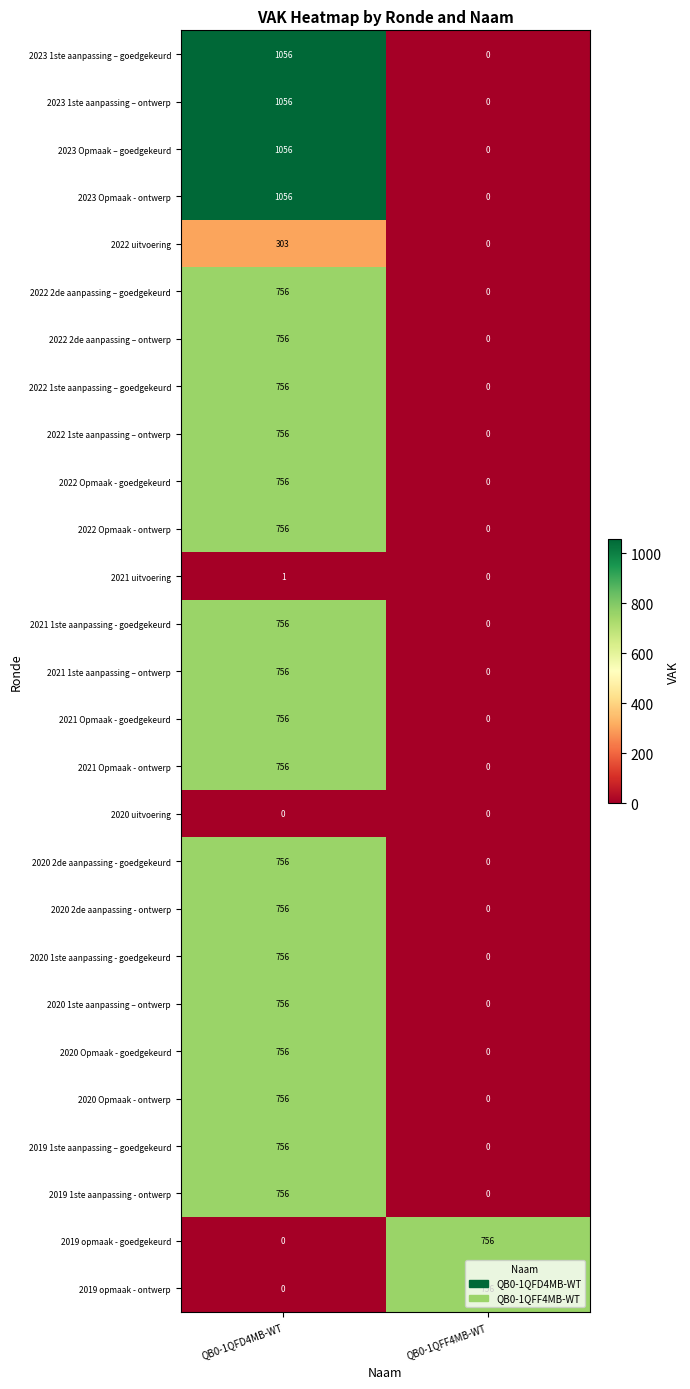

List the labels in order of 2020 Opmaak - ontwerp value, smallest first.

QB0-1QFF4MB-WT, QB0-1QFD4MB-WT